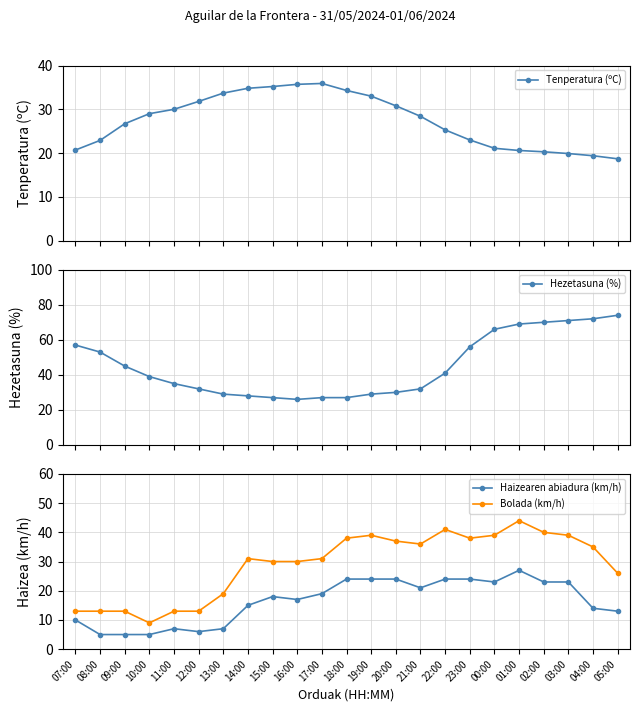

What is the difference between the second highest and minimum values in the Tenperatura (ºC) series?

17.0